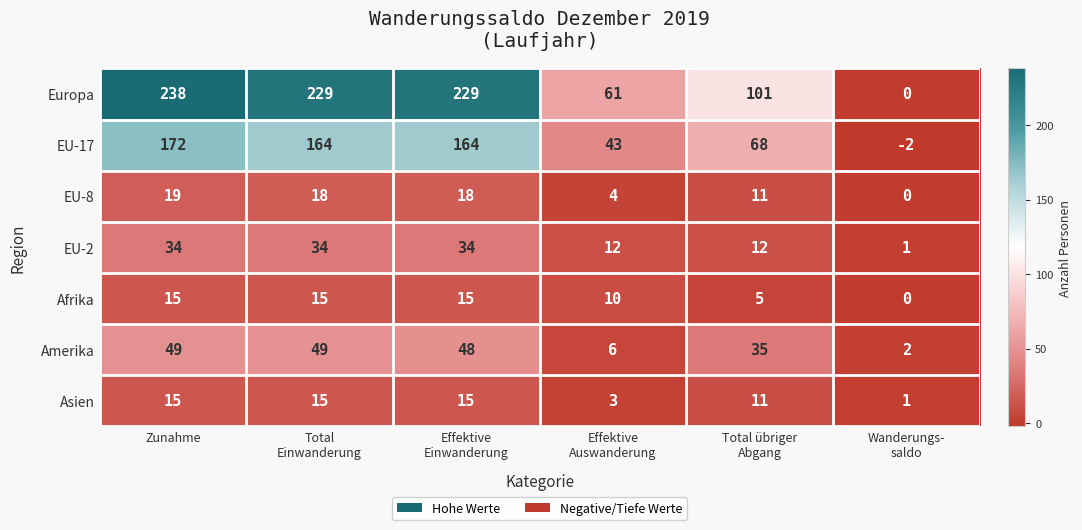

Which series has the largest total across all categories?

Europa